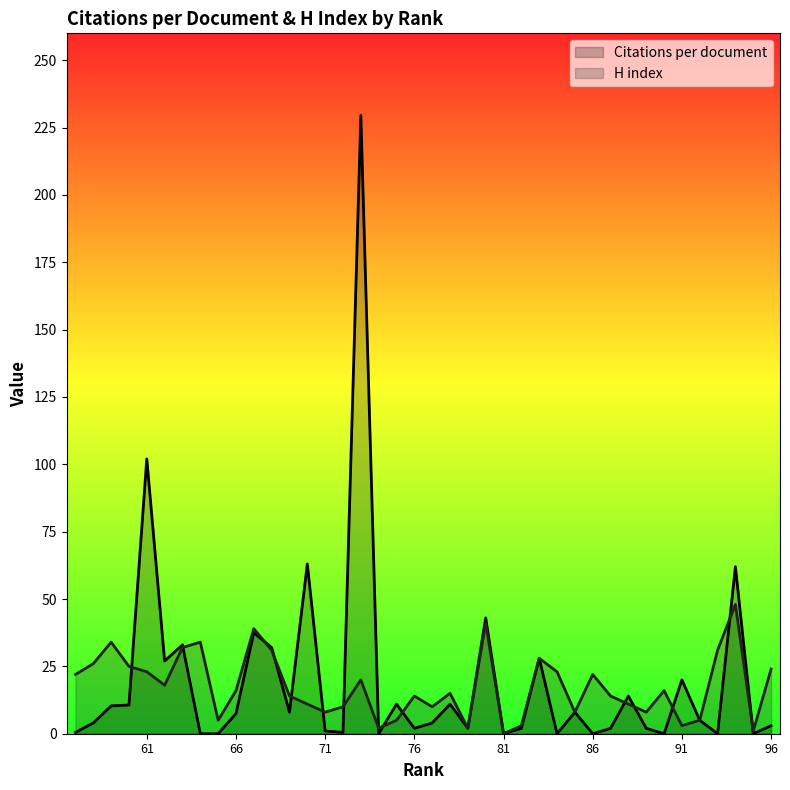

In H index, how many points are lower than both neighbors (excluding endpoints)?

11